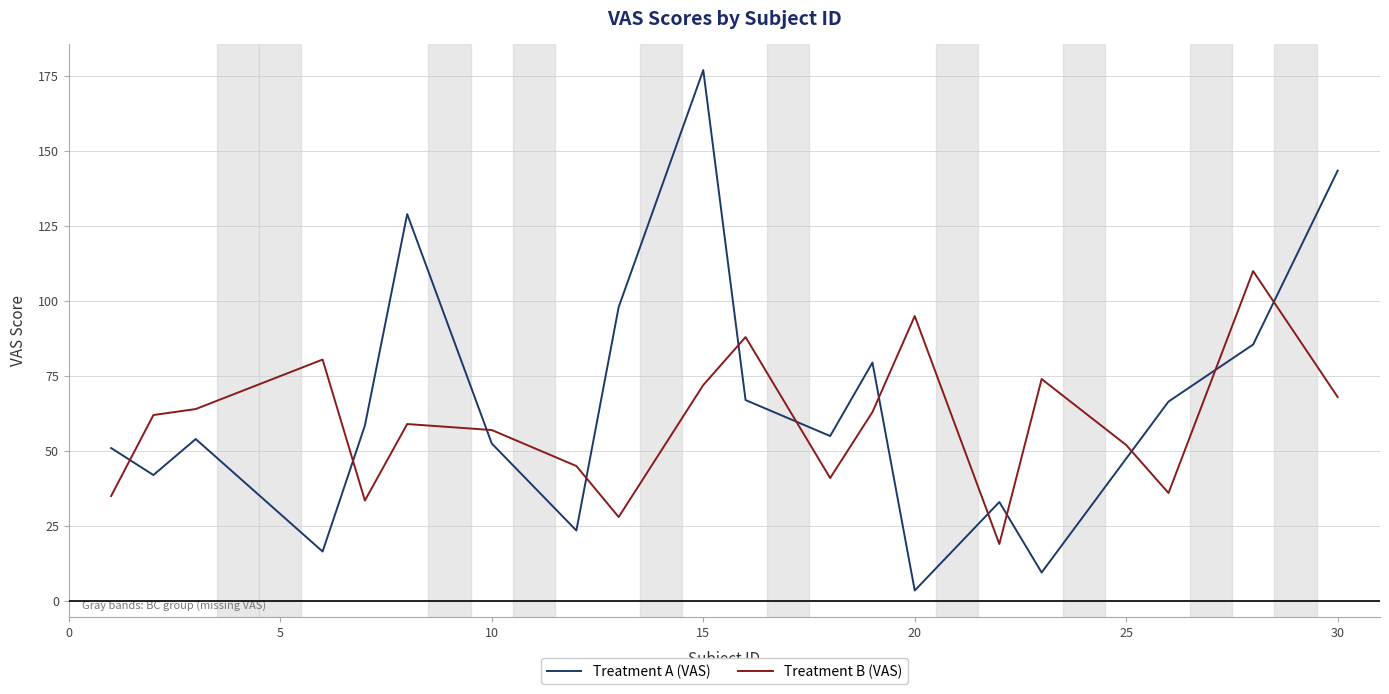

Rank the series by their average value, from lowest to highest.

Treatment B (VAS), Treatment A (VAS)